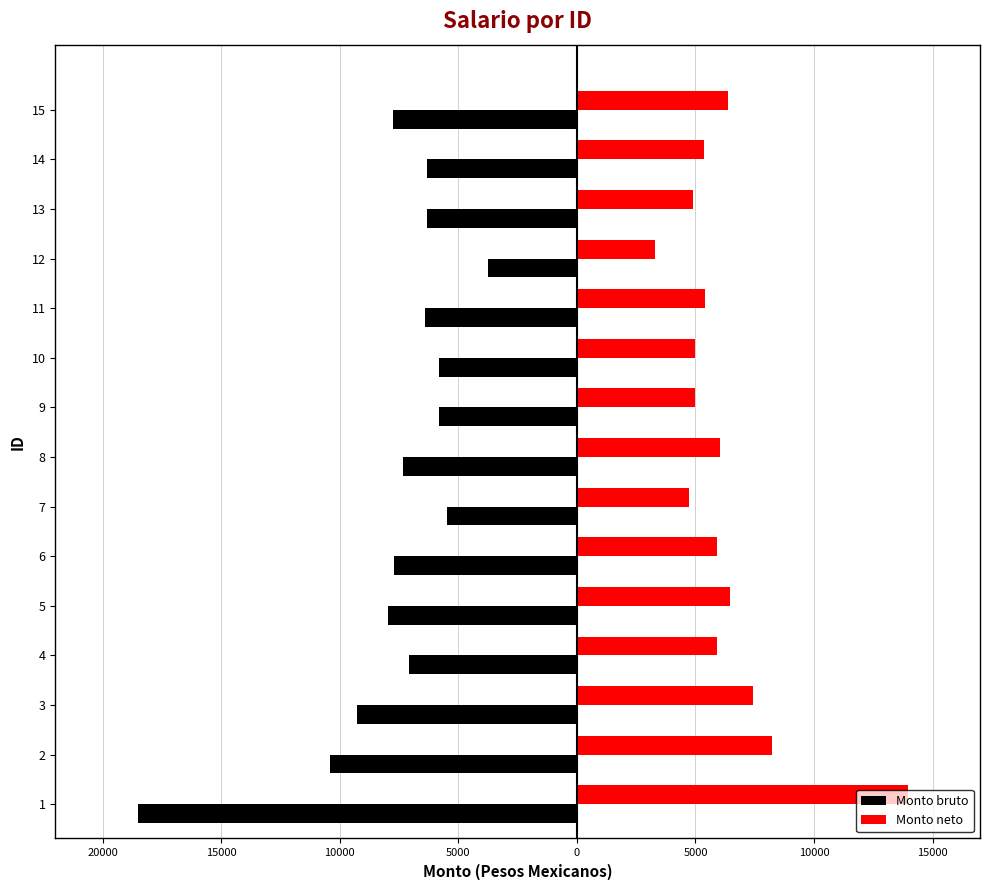

Is the value of Monto neto at 9 greater than the value of Monto bruto at 9?

Yes